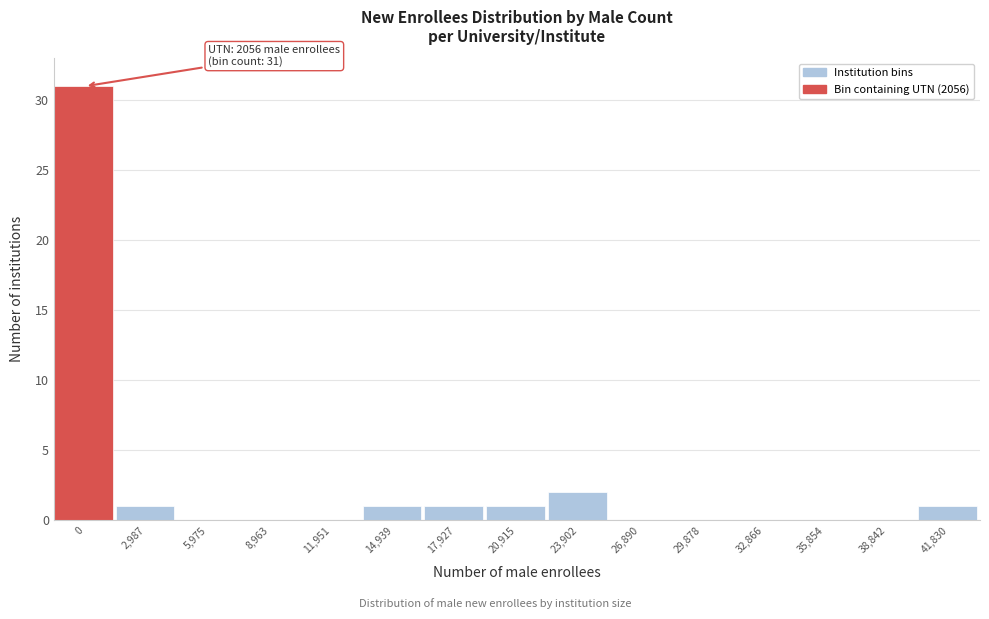

Reading left to right, extract all data points from this chart.

0=31	2,987=1	5,975=0	8,963=0	11,951=0	14,939=1	17,927=1	20,915=1	23,902=2	26,890=0	29,878=0	32,866=0	35,854=0	38,842=0	41,830=1